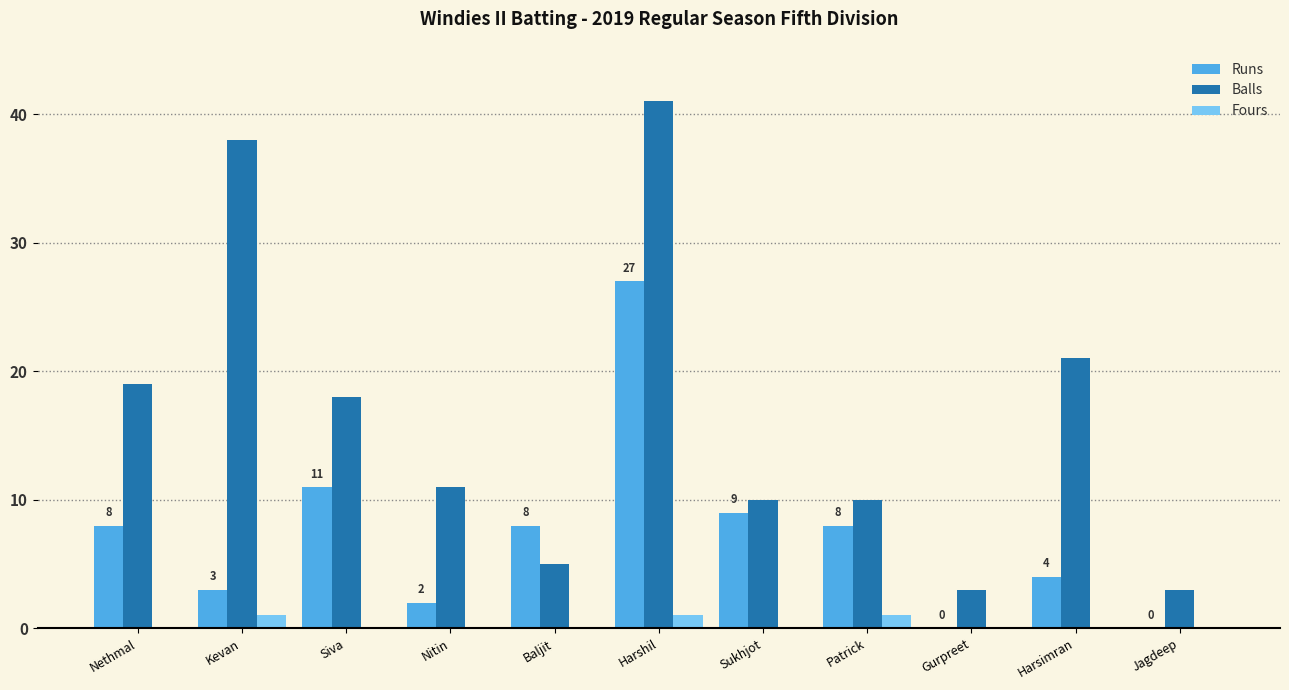

Which label corresponds to the largest value in the chart?

Harshil